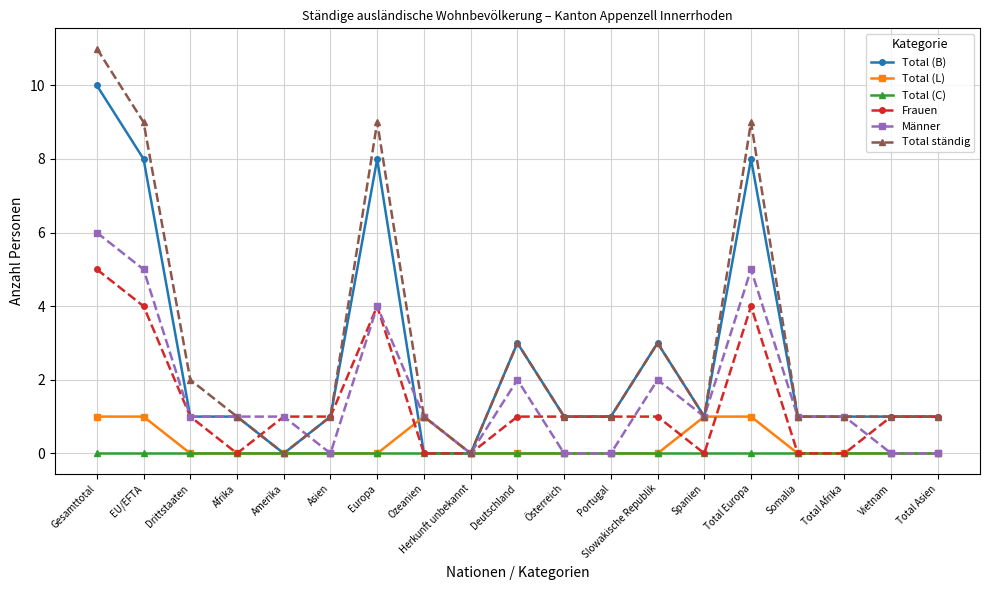

What is the sum of all Männer values?

31